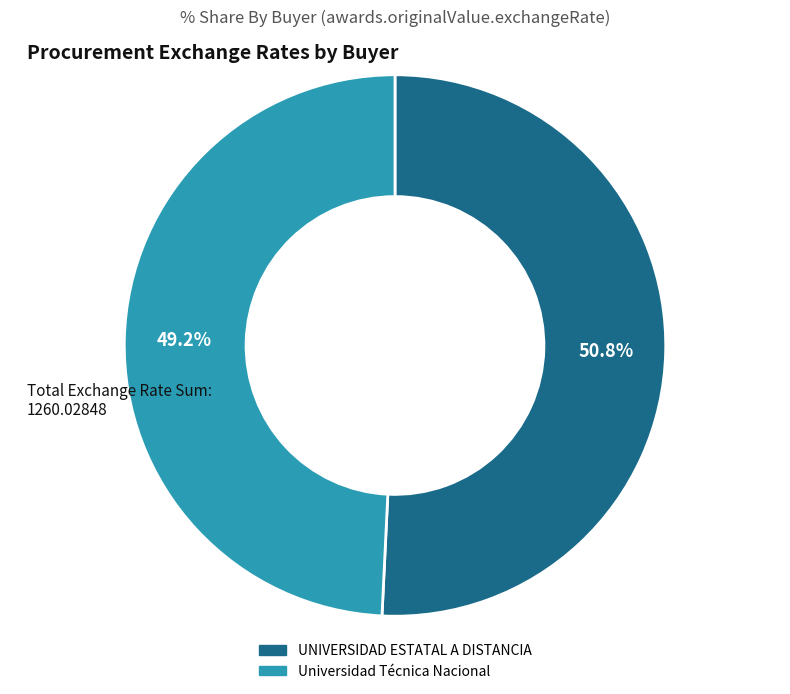

The Universidad Técnica Nacional slice represents 49% of the pie. True or false?

True